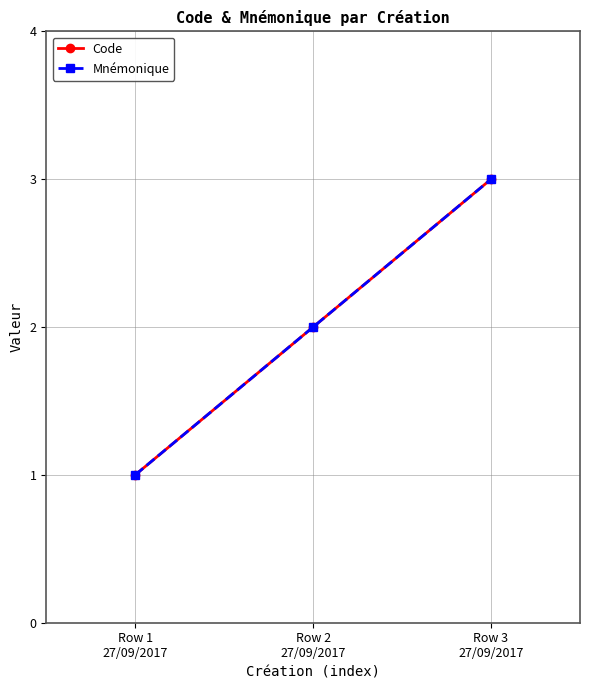

Is this an area chart (filled region under the line)?

No